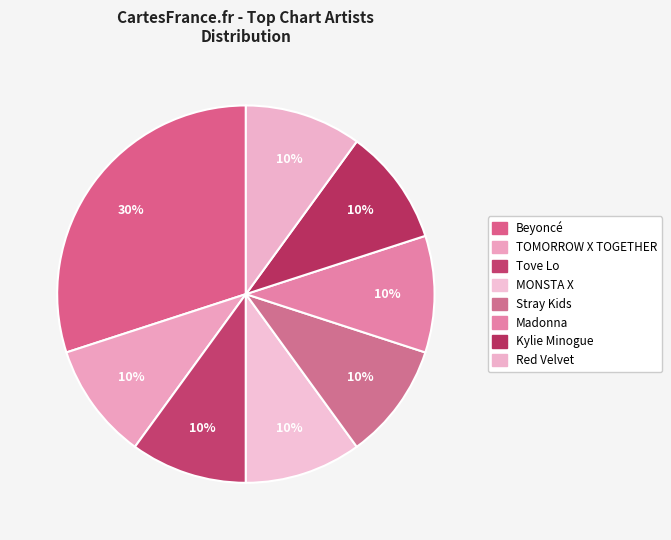

To the nearest percent, what portion does Tove Lo represent?

10%